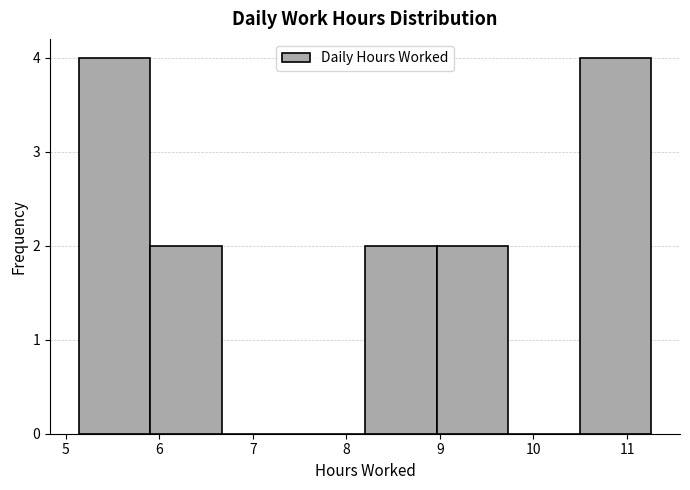

Reading left to right, transcribe this chart: for each bar, give the range it covers on the x-axis and its height. Neither the bar edges nor the heights are printed on the chart, so give them approximately, as read against the axes.

5.1 to 5.9: 4
5.9 to 6.7: 2
6.7 to 7.4: 0
7.4 to 8.2: 0
8.2 to 9.0: 2
9.0 to 9.7: 2
9.7 to 10.5: 0
10.5 to 11.3: 4